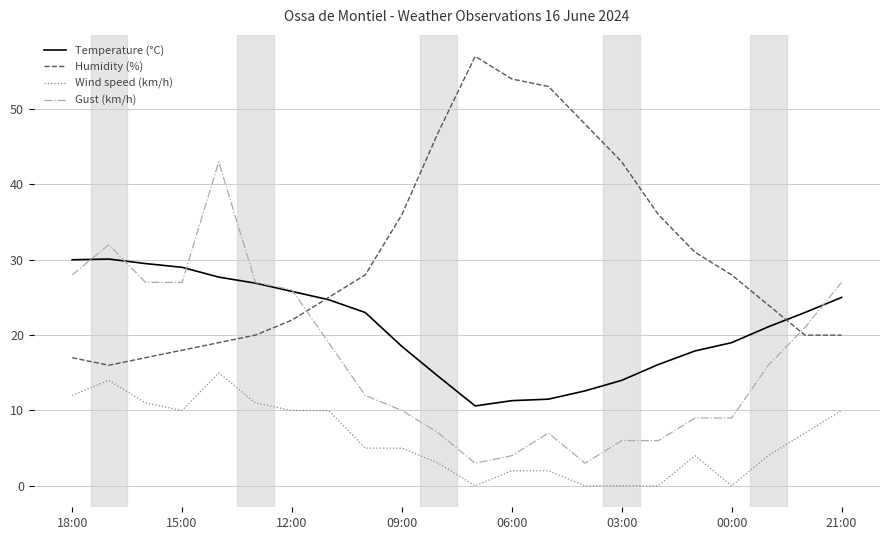

True or false: Wind speed (km/h) and Humidity (%) cross at least once.

False